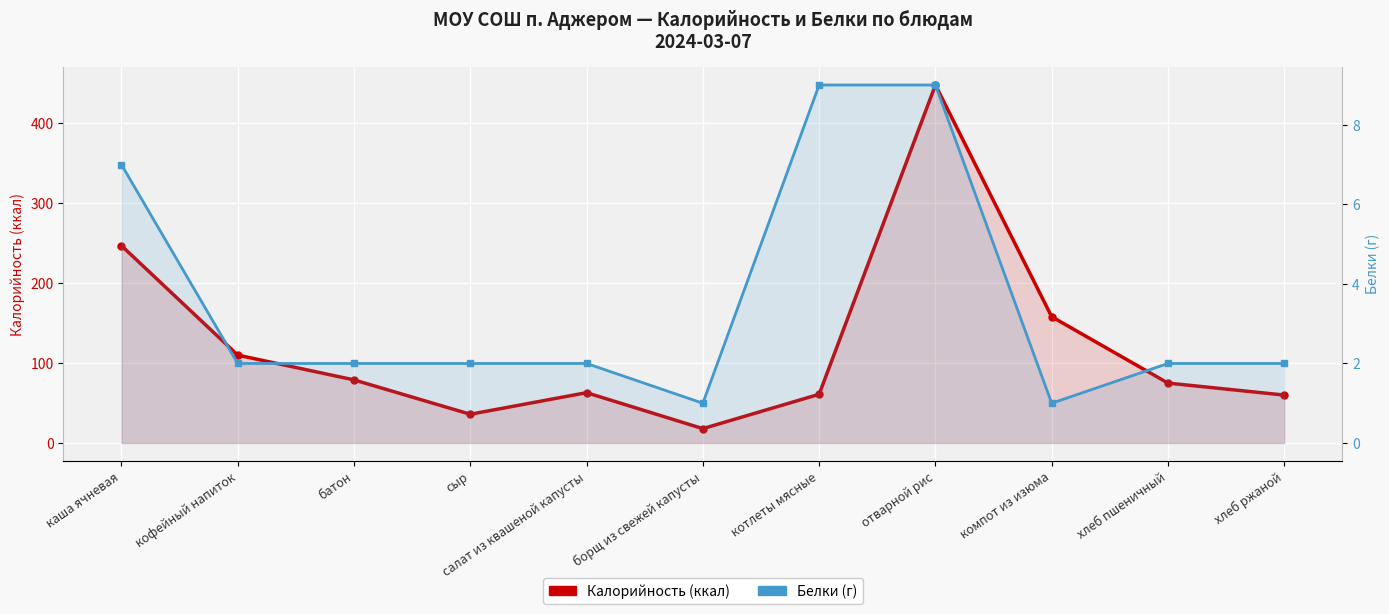

How many interior local peaks does the Калорийность (ккал) series have?

2